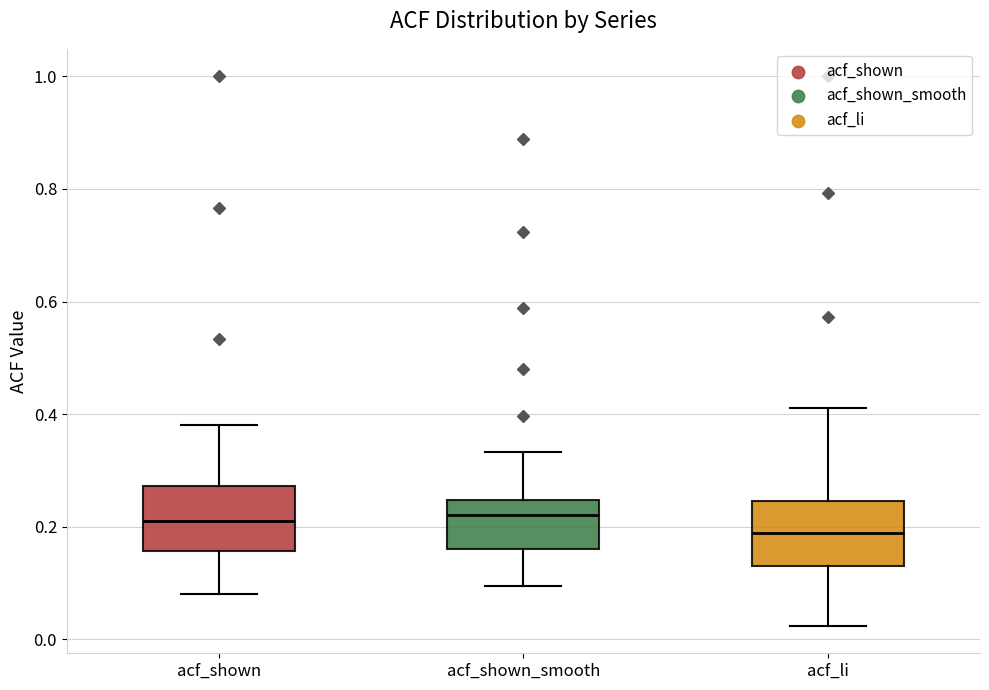

Where is the lower edge of the box for acf_shown_smooth on the y-axis? The values are not printed on the chart, so give them approximately, as read against the axis.

0.16